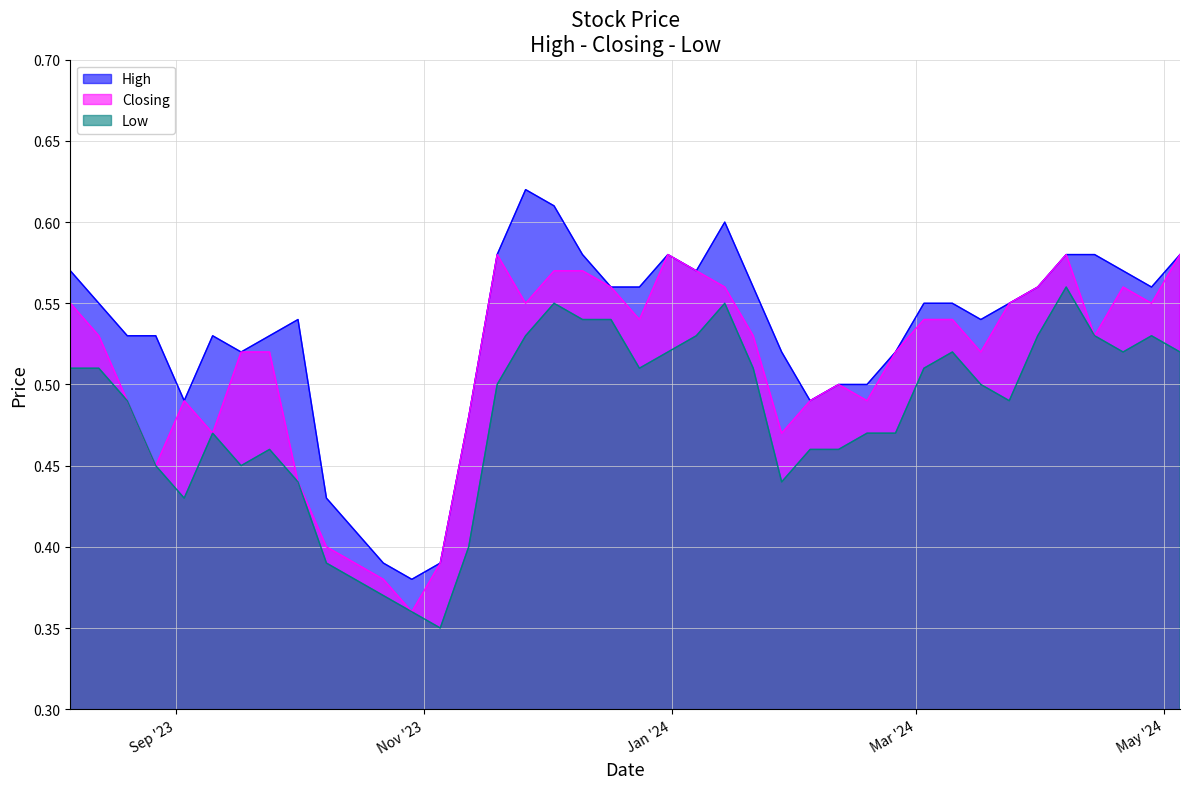

What is the difference between the second highest and minimum values in the High series?

0.2